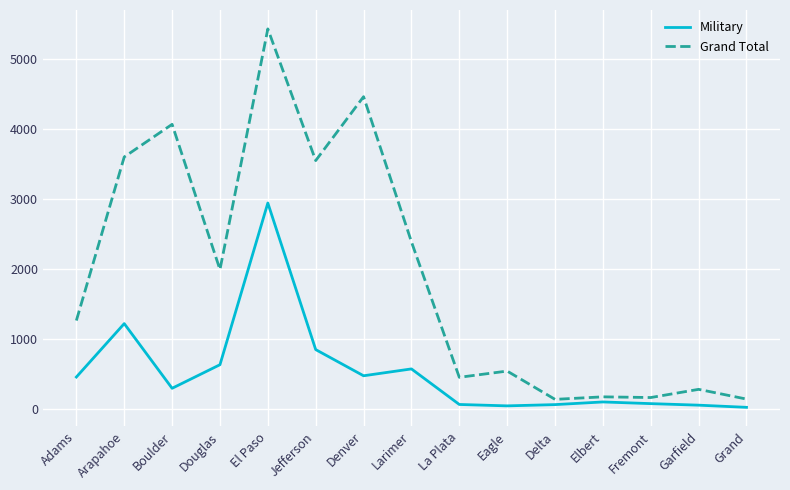

What is the minimum value shown in the chart?

30